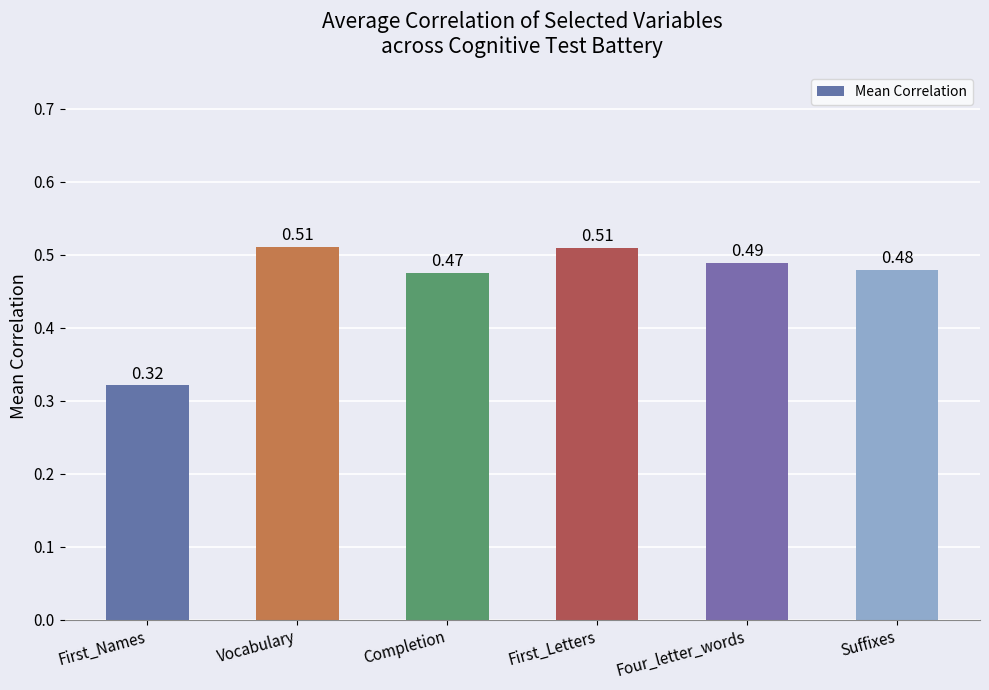

Where is the data nearest to the value 0?

First_Names